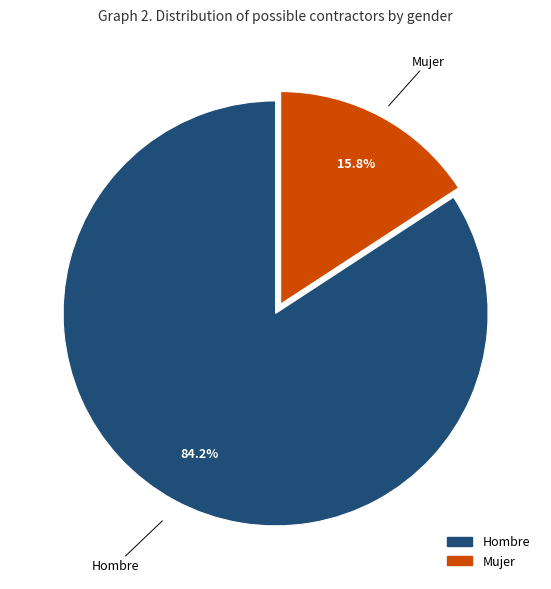

What percentage is the Mujer slice, to the nearest percent?

16%